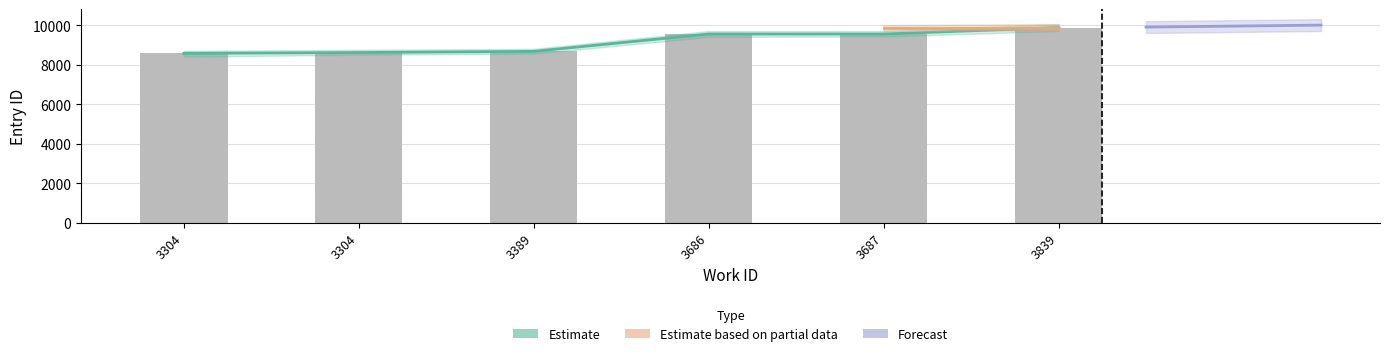

How many bars are there in total?

6